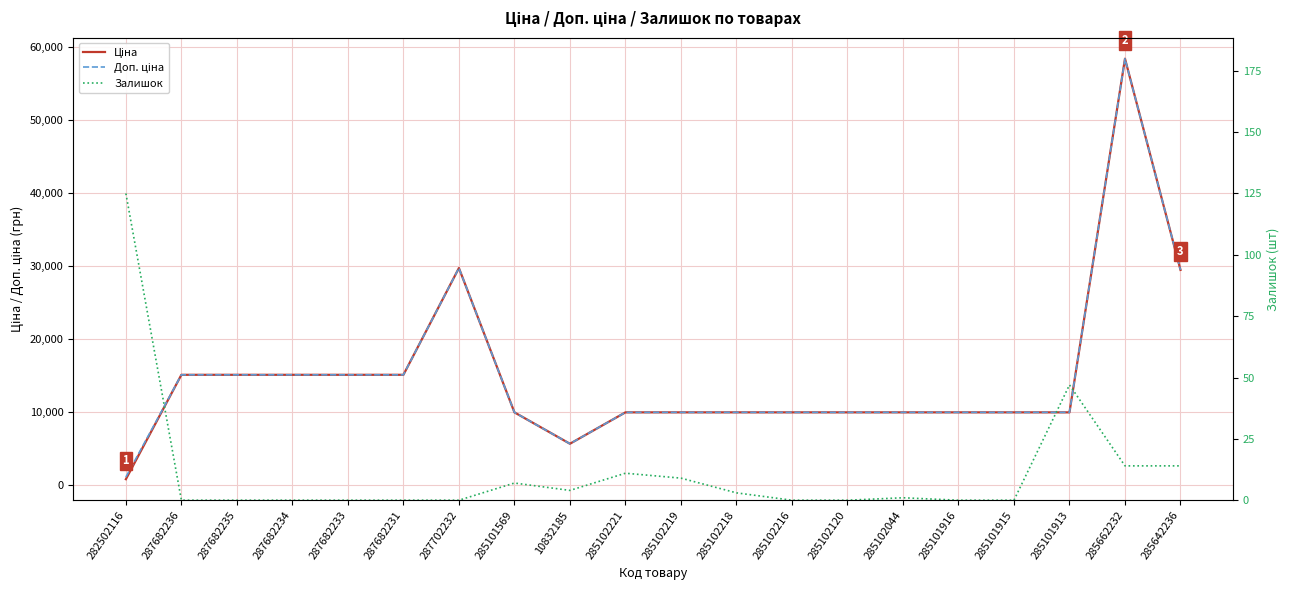

What is the total value across all series at 285102120?

19950.0